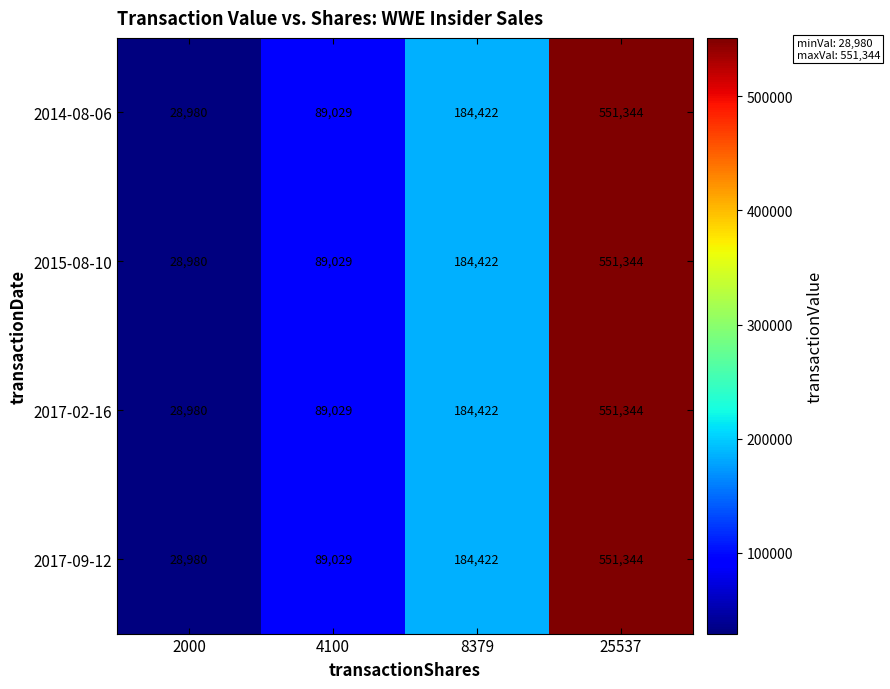

What is the approximate value of 2017-02-16 at 2000?

28980